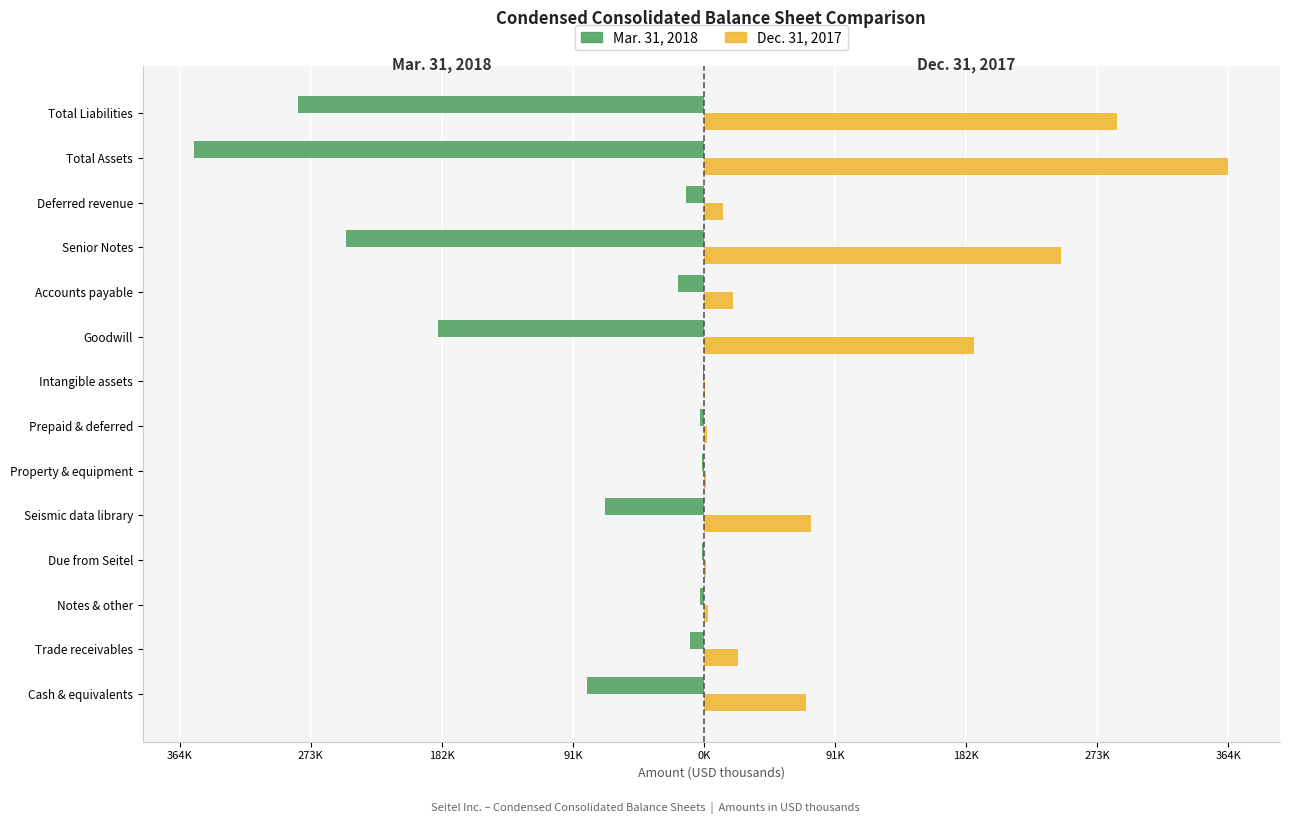

What are all the series names shown in the legend?

Mar. 31, 2018, Dec. 31, 2017